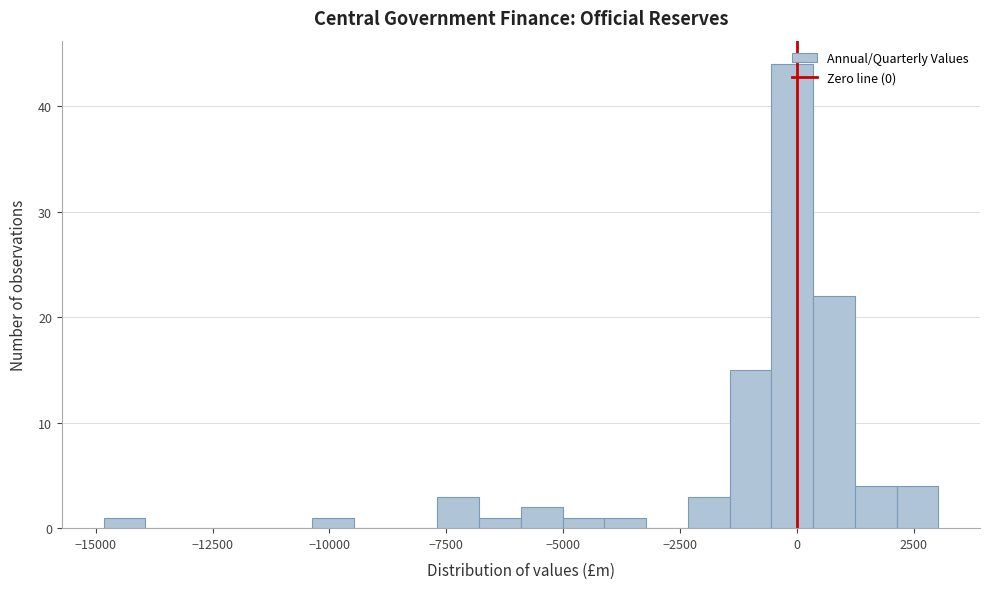

Read against the x-axis, roughly where is the centre of the tallest bar?

0